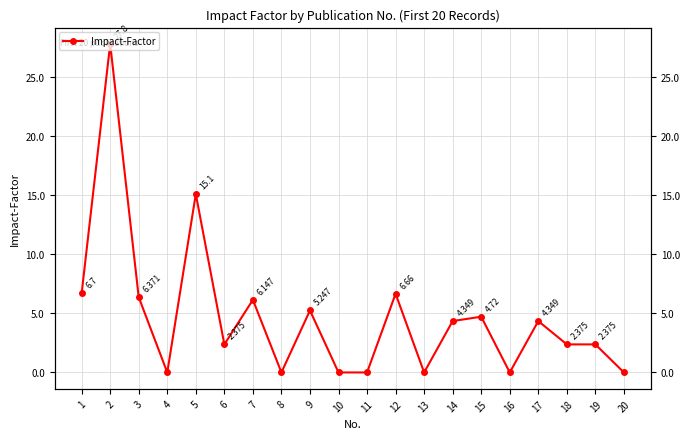

The chart shows a value of 0.0 at 4. True or false?

True